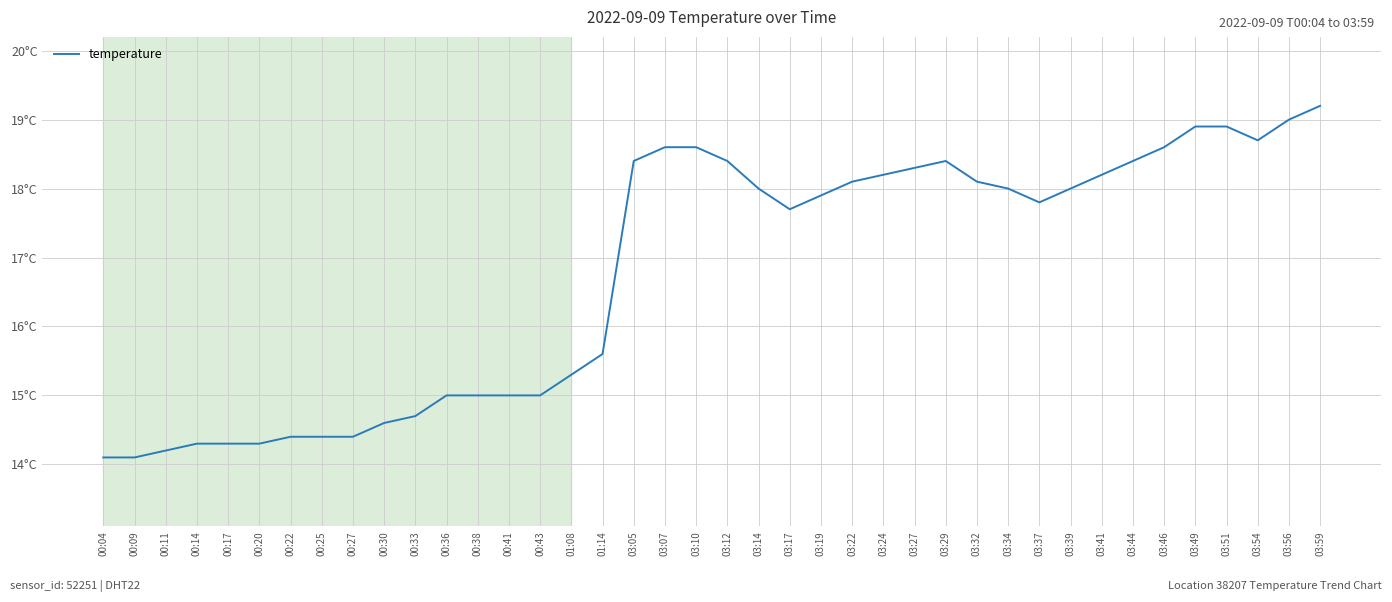

At which label does the data first exceed 18?

03:05